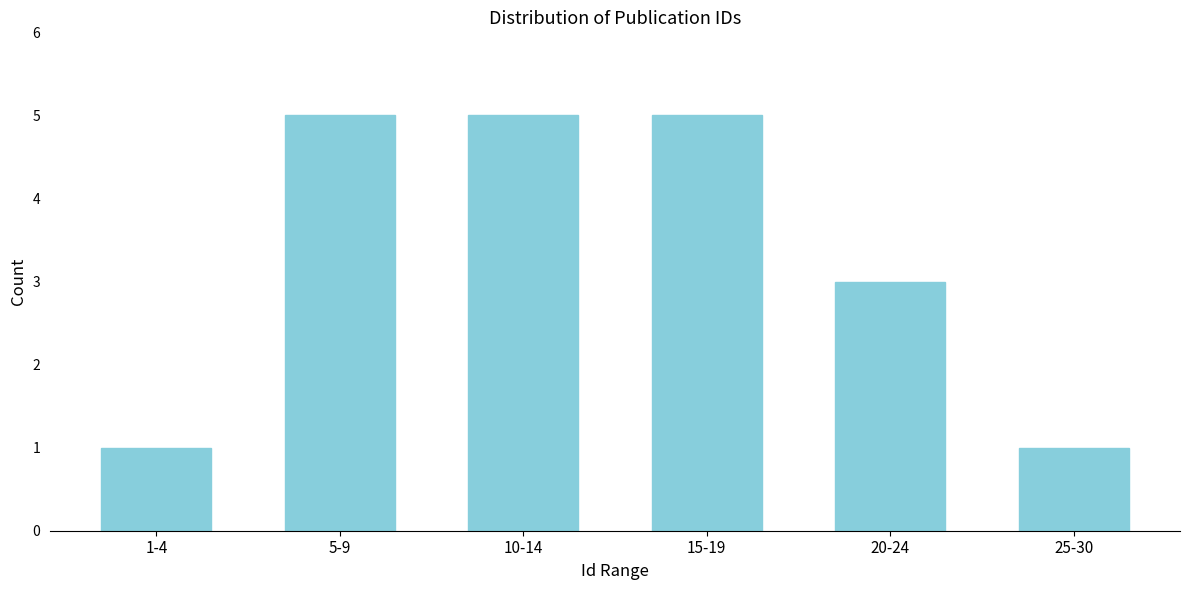

Reading left to right, extract all data points from this chart.

1	5	5	5	3	1